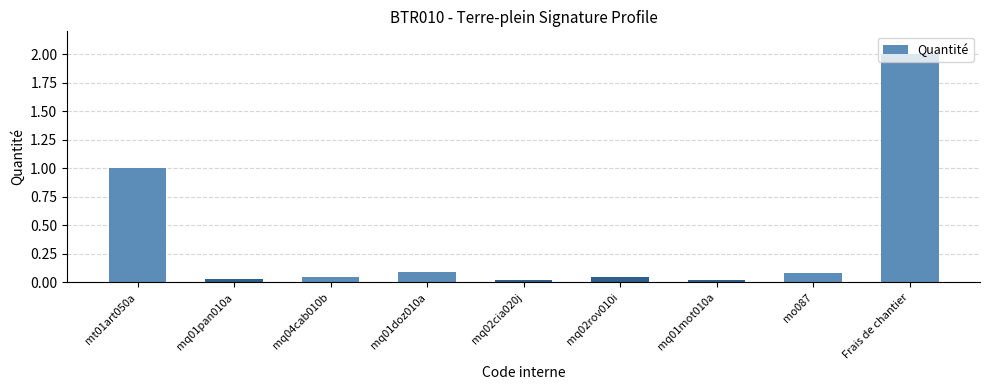

What is the maximum value shown in the chart?

2.0